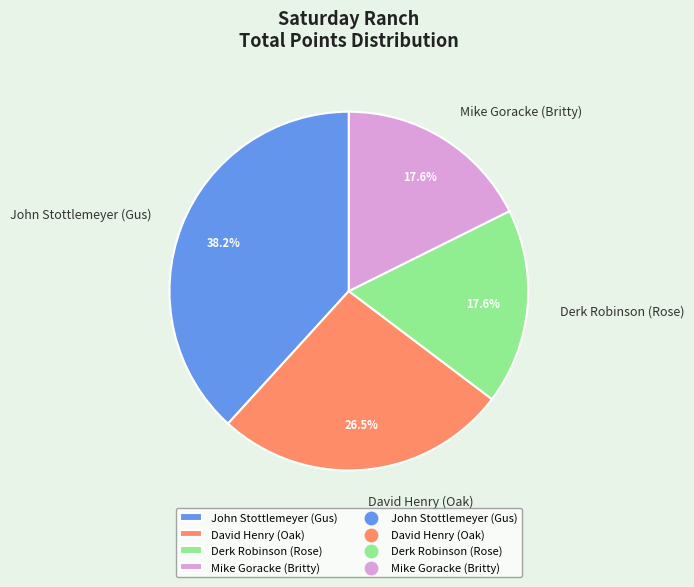

Is it true that Derk Robinson (Rose) is 18% of the pie?

True